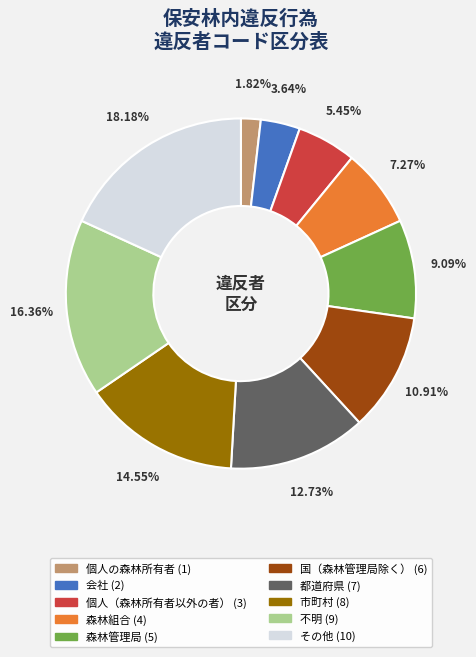

What percentage is NOT represented by 不明?

83.6%